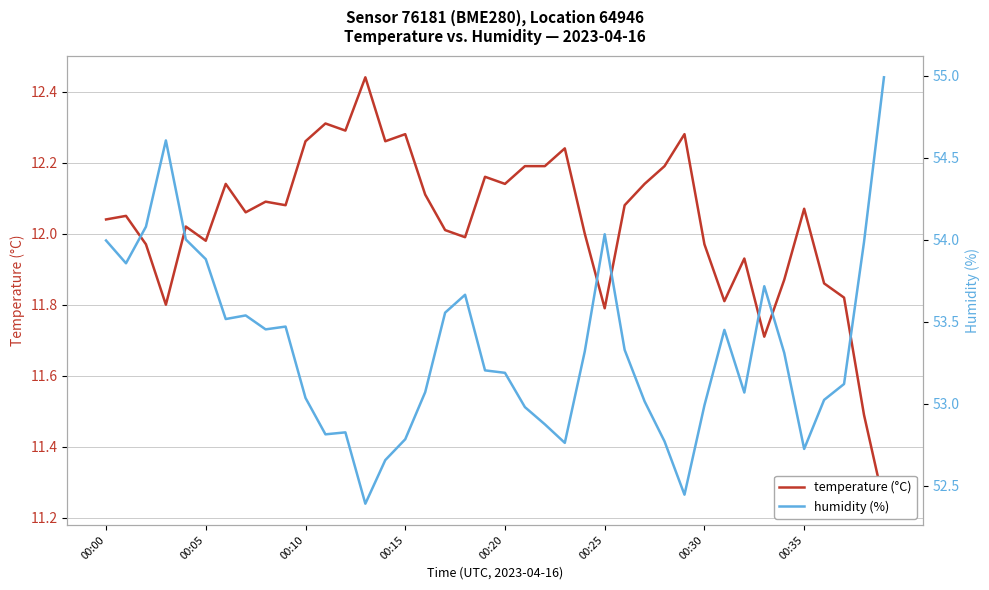

What value does the temperature (°C) series have at 39?

11.2